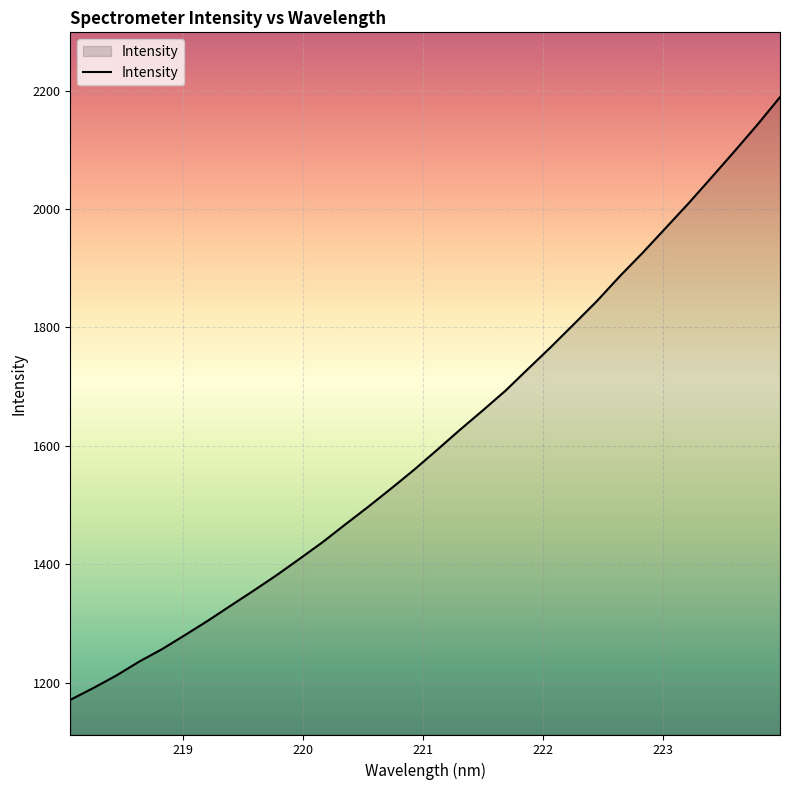

What is the smallest value displayed?

1171.0